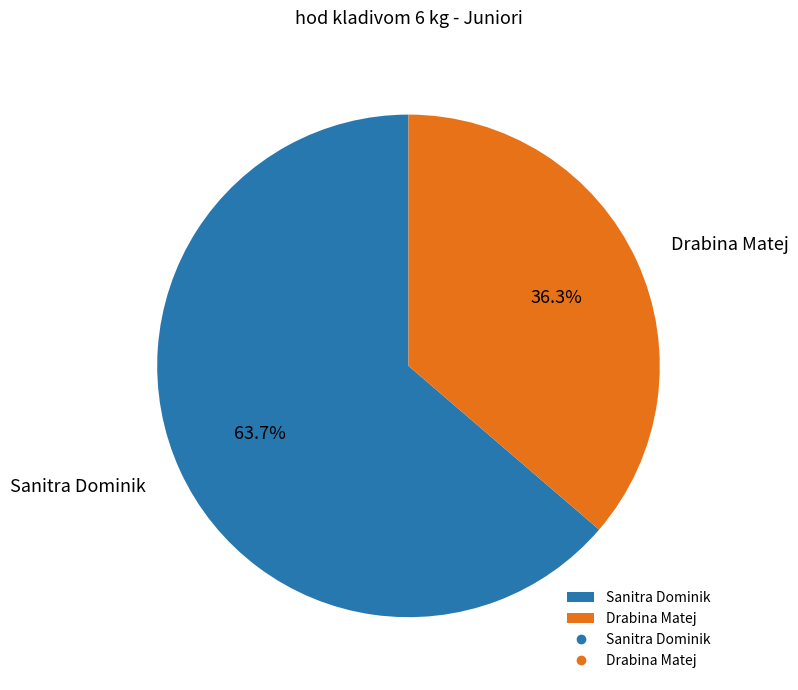

To the nearest percent, what is the difference between the Drabina Matej and Sanitra Dominik slice percentages?

27%